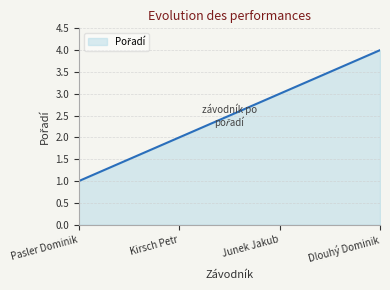

Rank the categories by value from highest to lowest.

Dlouhý Dominik, Junek Jakub, Kirsch Petr, Pasler Dominik